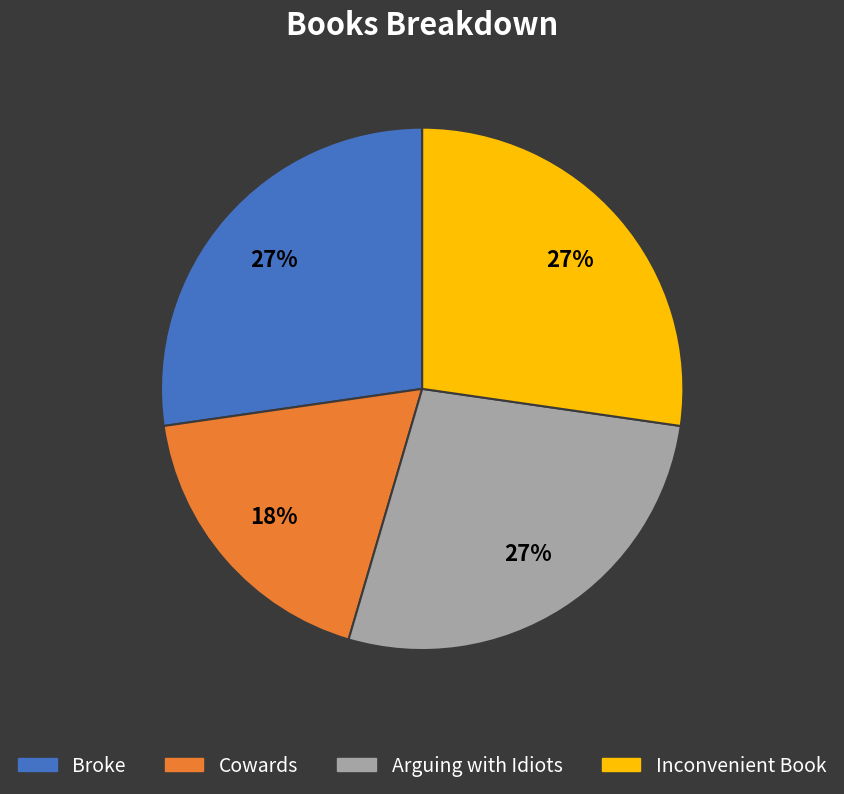

Combined, do Inconvenient Book and Arguing with Idiots account for over 50%?

Yes